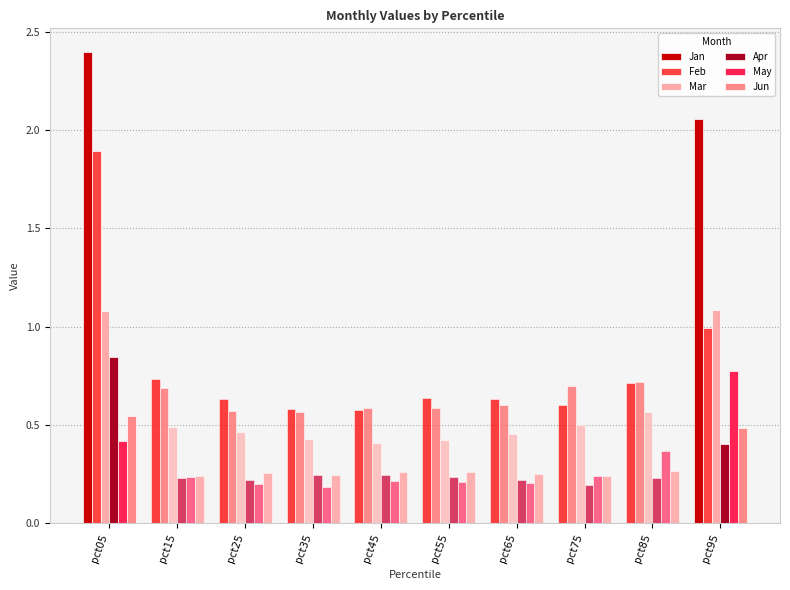

How many bars are there in each group?

6